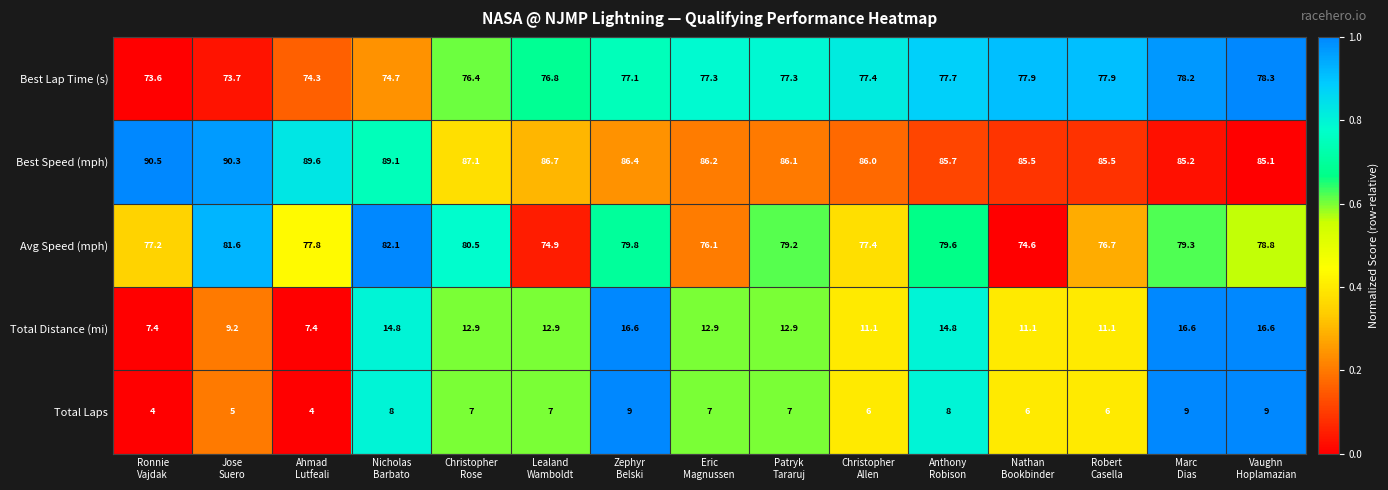

What is the maximum value for Total Distance (mi)?

16.6